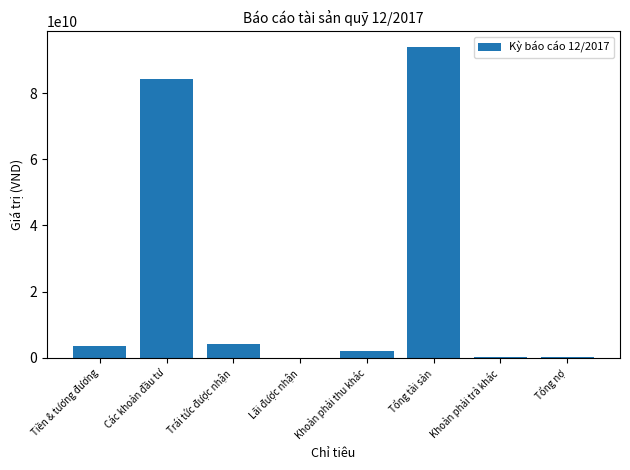

Where is the data nearest to the value 47019252145?

Các khoản đầu tư